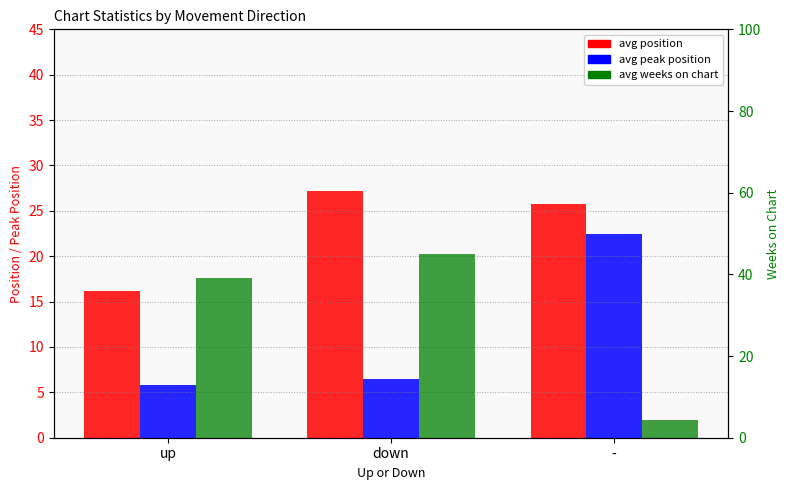

What is the average value of the avg weeks on chart series?

29.5